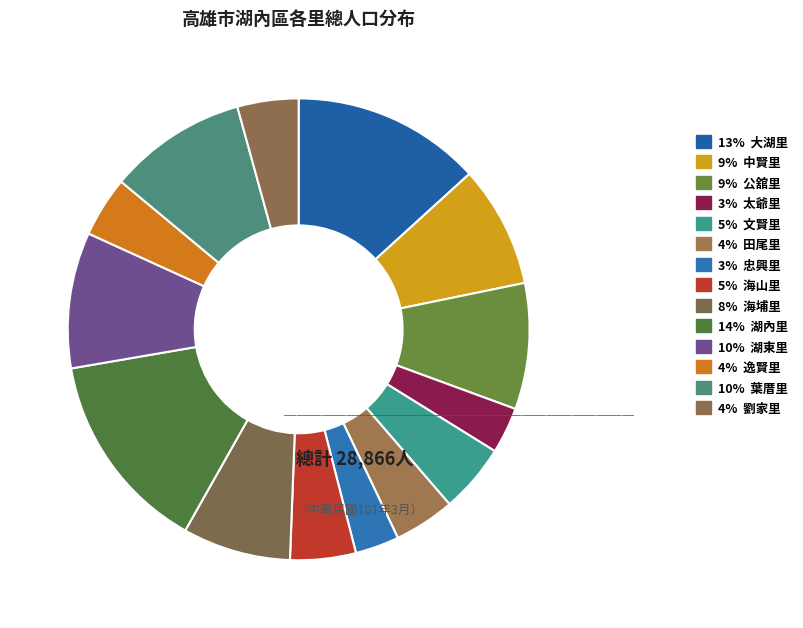

How many segments does this pie chart have?

14